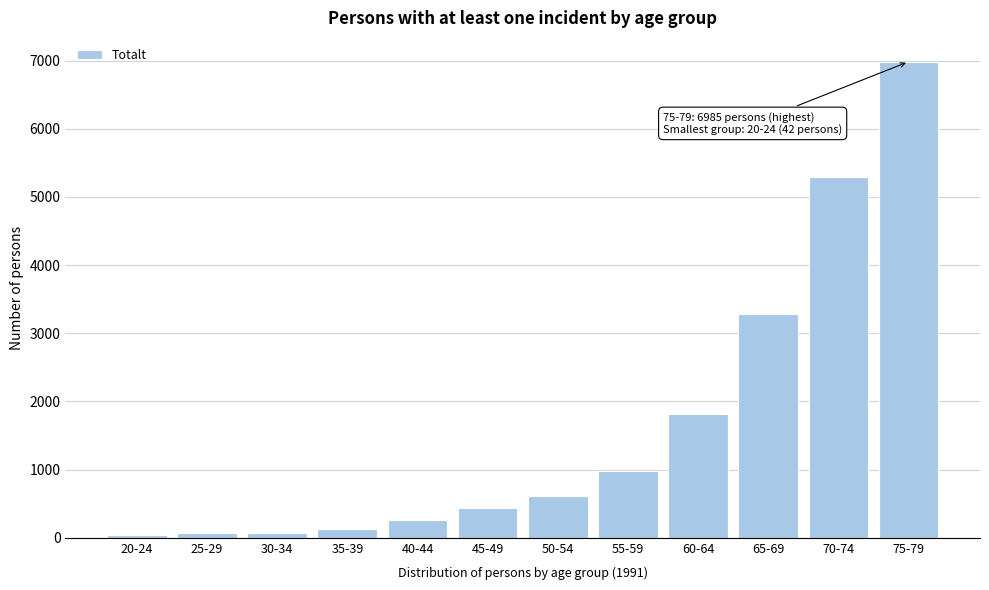

Between 55-59 and 60-64, which is larger?

60-64